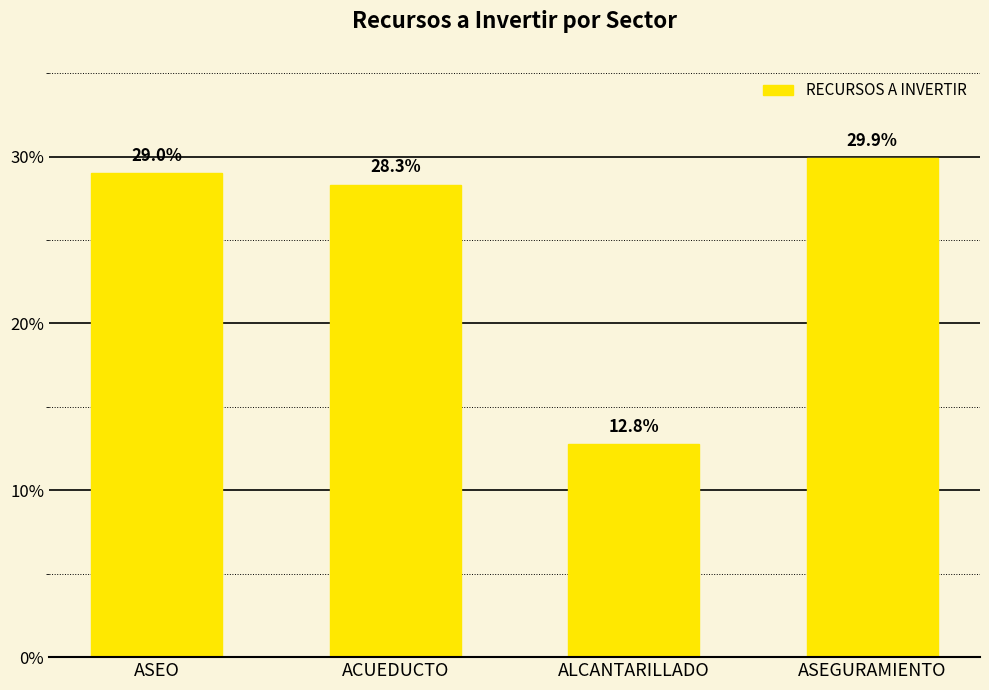

True or false: the data shows 197854358 at ACUEDUCTO.

True